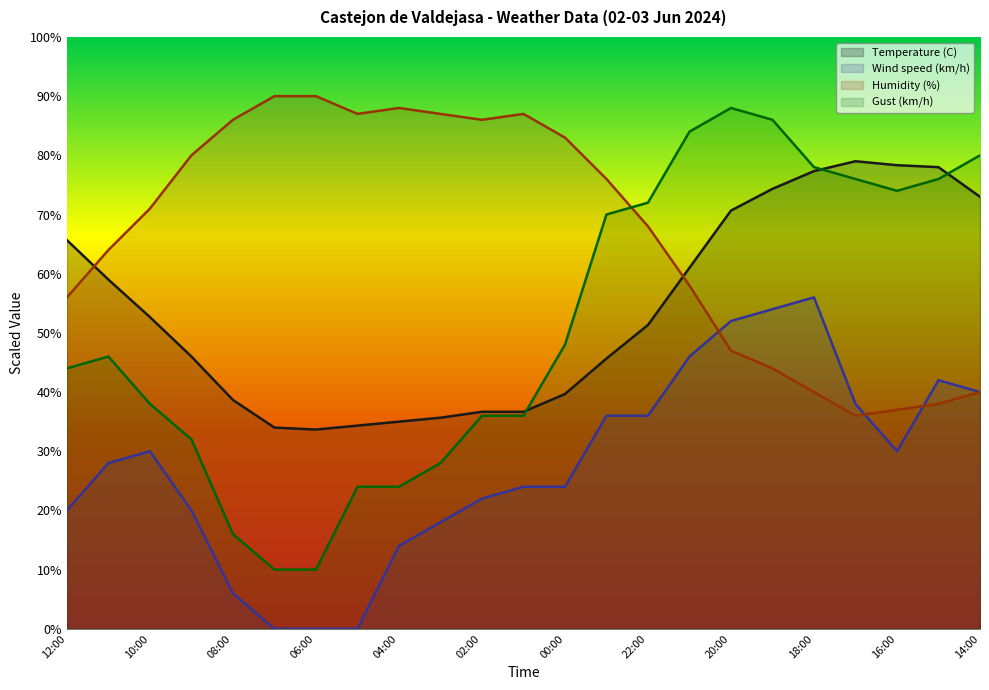

What is the sum of all Wind speed (km/h) values?

636.0